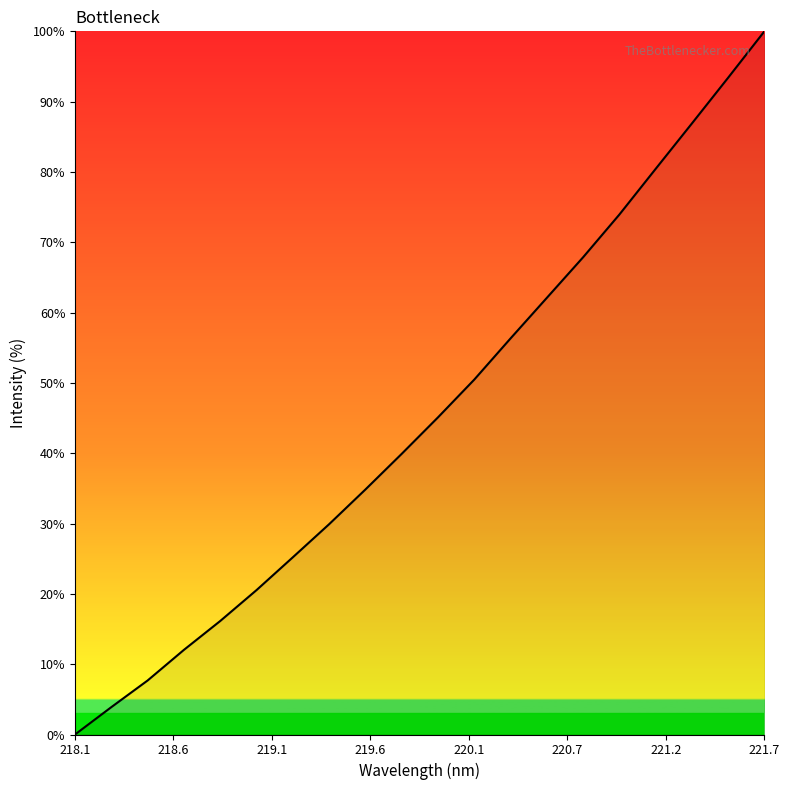

Does the chart display data point markers on the line(s)?

No